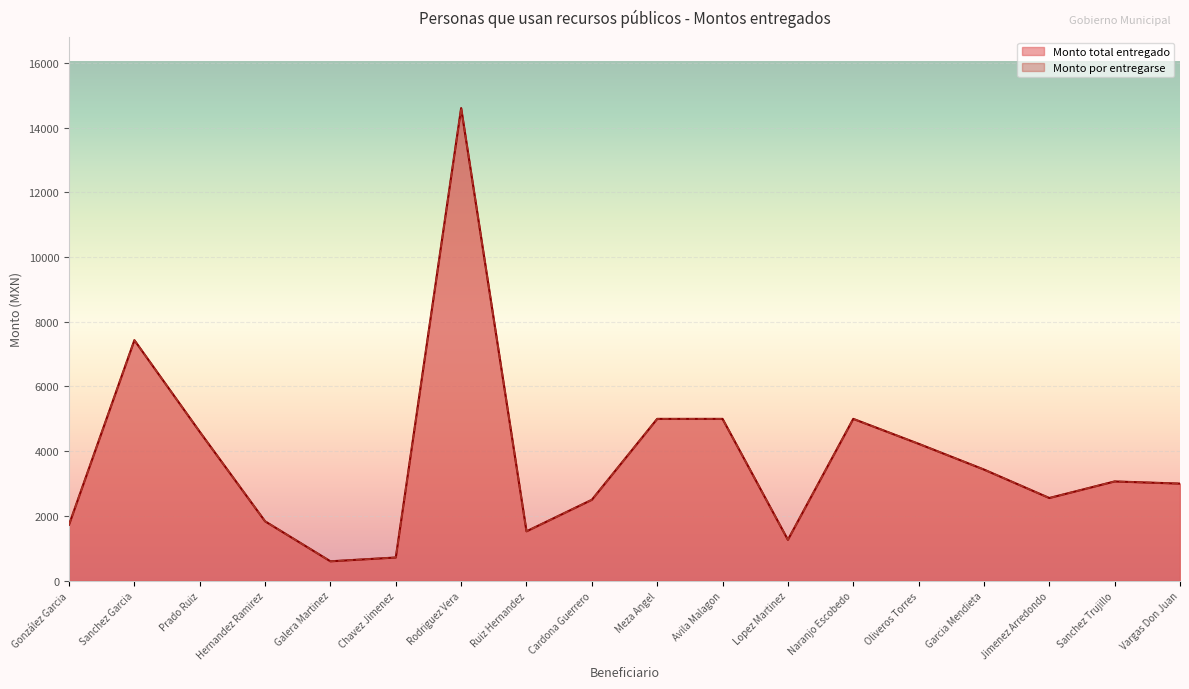

What is the minimum value for Monto total entregado?

600.0